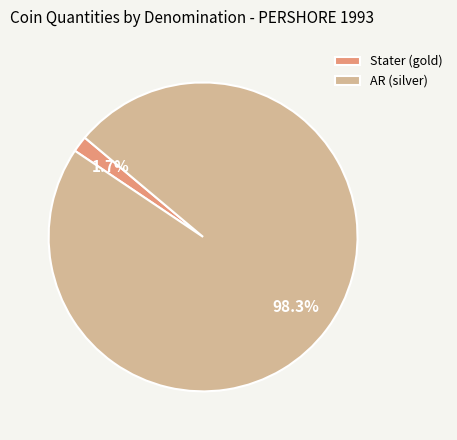

Which has a higher value, Stater (gold) or AR (silver)?

AR (silver)